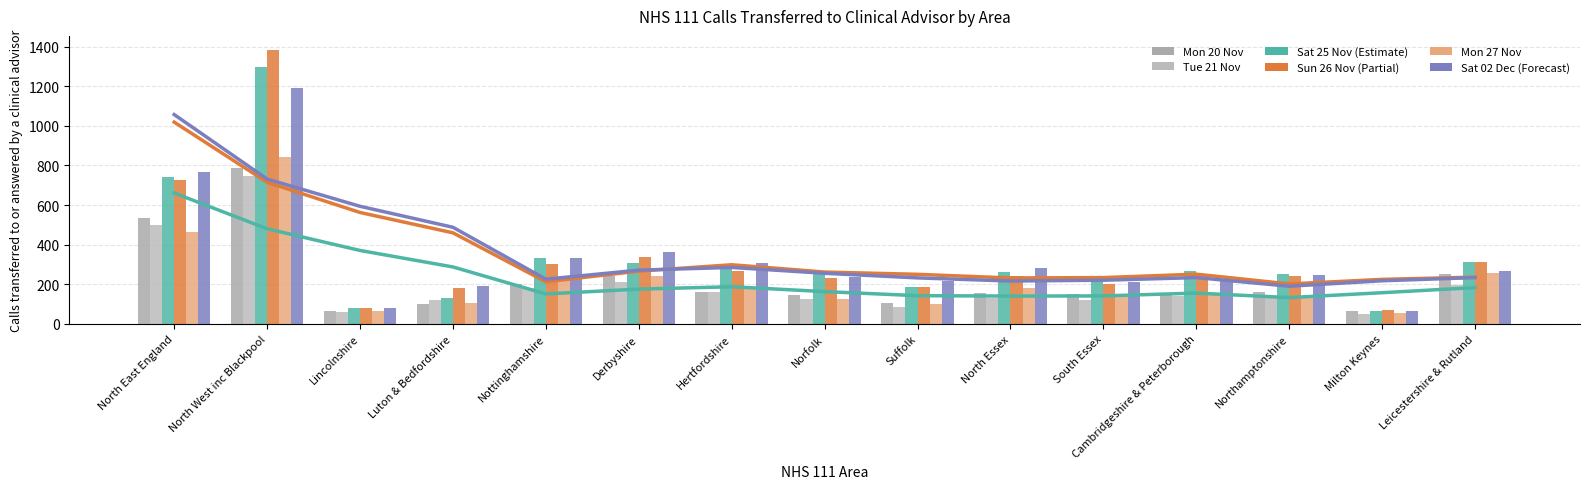

How many bars are there in total?

90